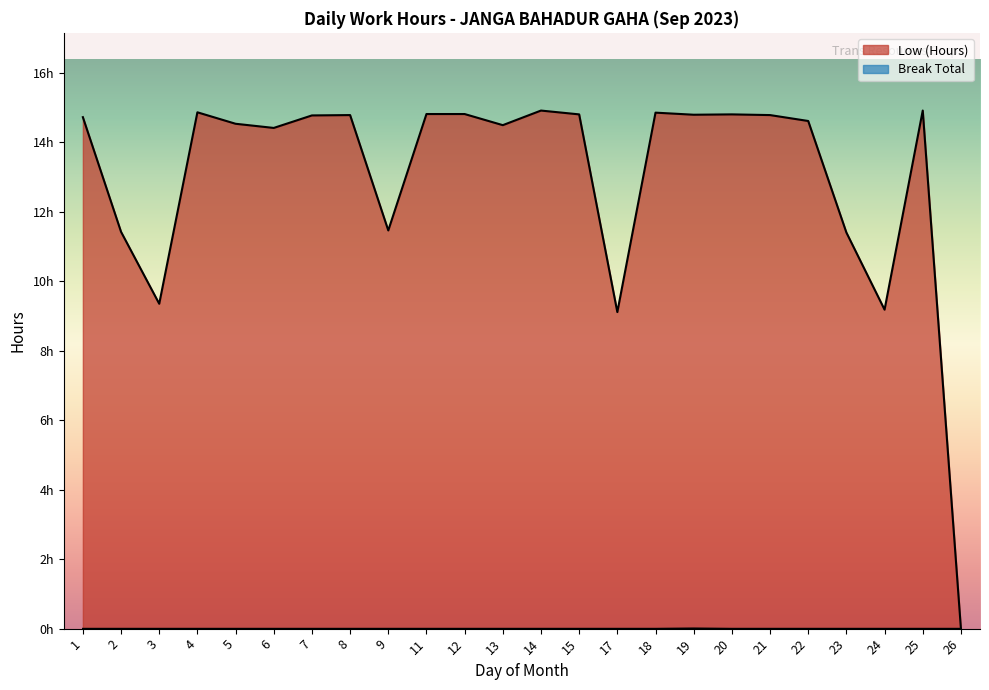

Which series has the largest total across all categories?

Low (Hours)